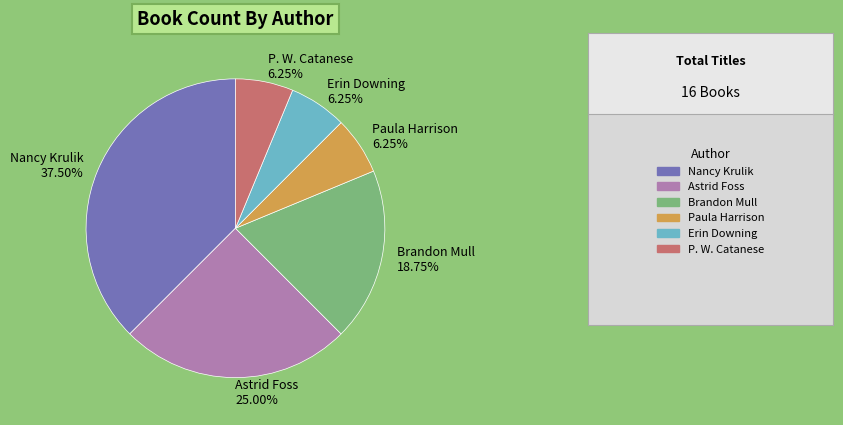

Does any single category account for the majority?

No